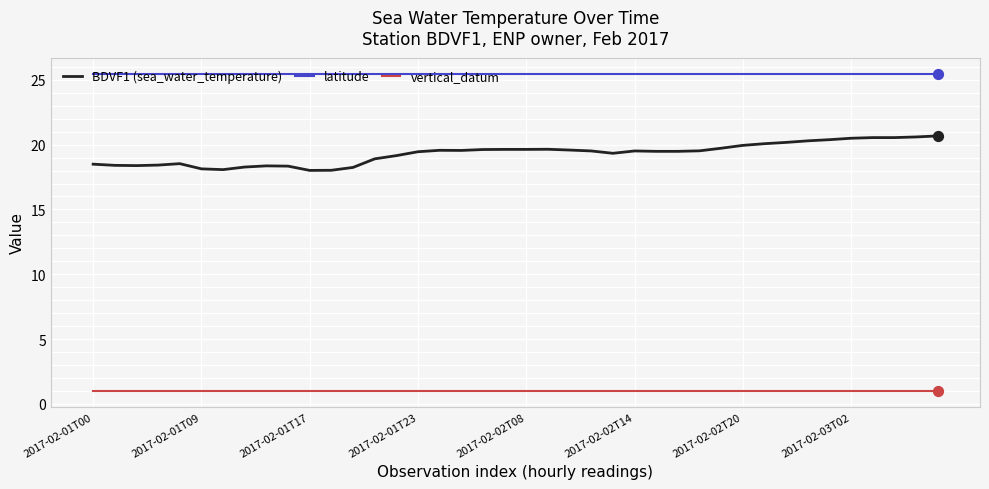

Which series has the widest spread of values?

BDVF1 (sea_water_temperature)